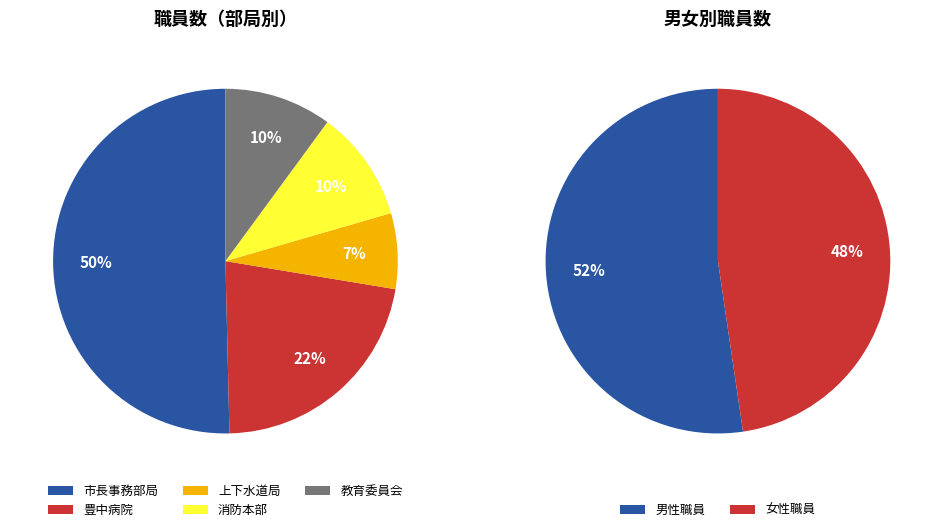

Rank the categories by value from lowest to highest.

上下水道局, 教育委員会, 消防本部, 豊中病院, 市長事務部局